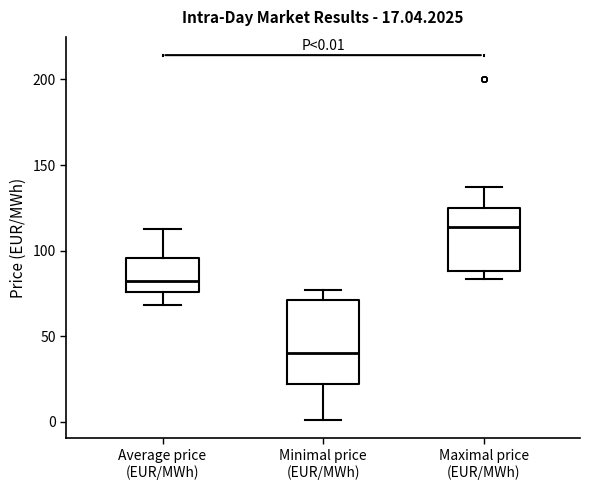

Which box has the lowest median line?

Minimal price (EUR/MWh)